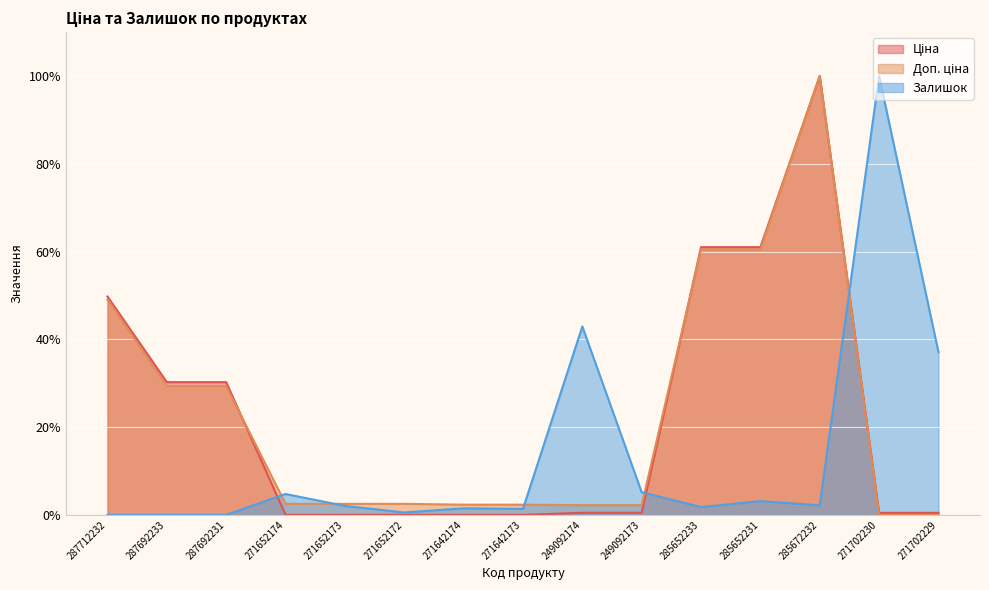

What is the total value across all series at 285652231?

124.6